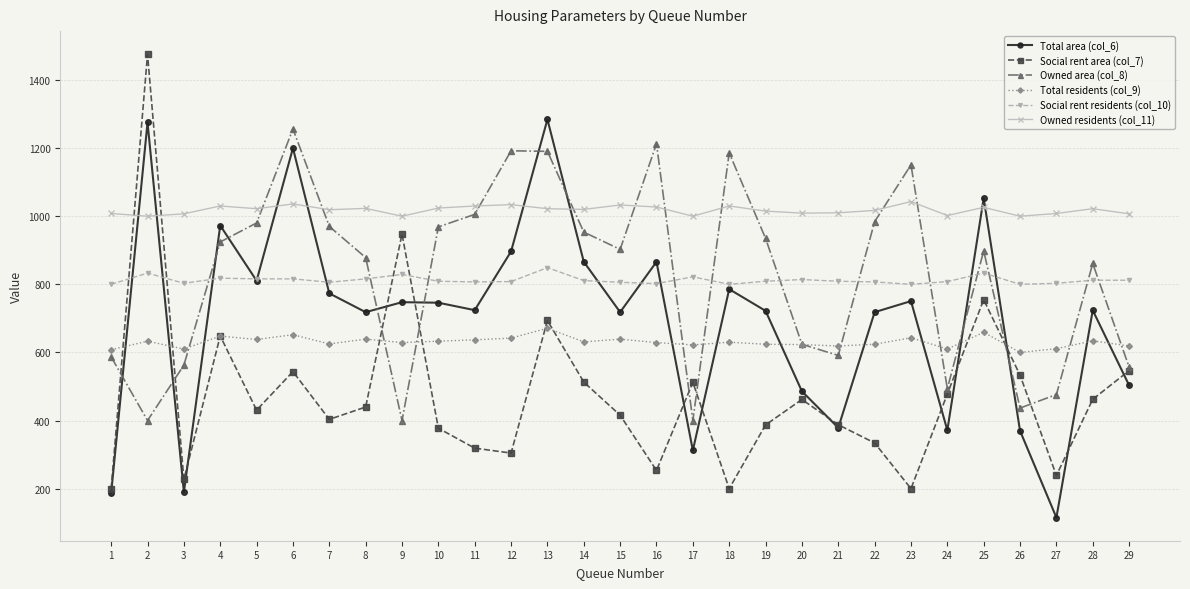

Rank the series at 16 from highest to lowest value.

Owned area (col_8), Owned residents (col_11), Total area (col_6), Social rent residents (col_10), Total residents (col_9), Social rent area (col_7)